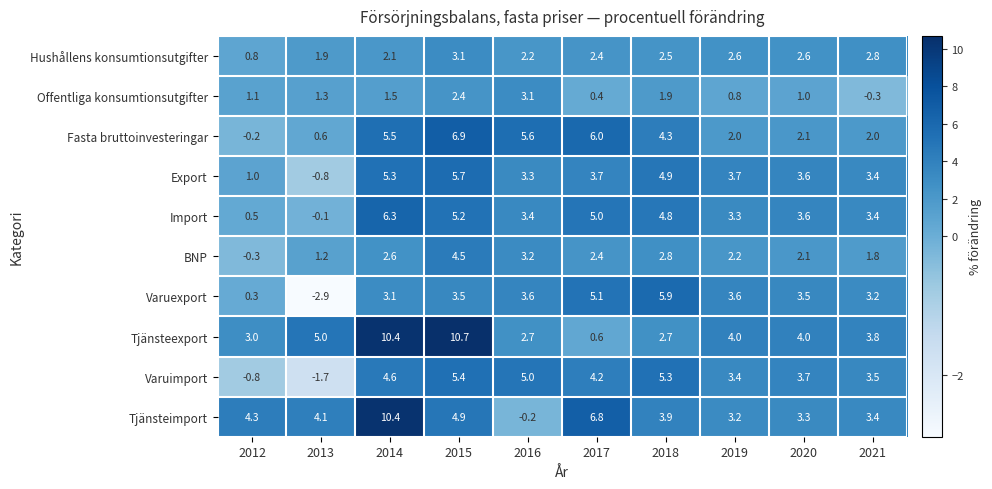

At which label does Export first exceed 3?

2014